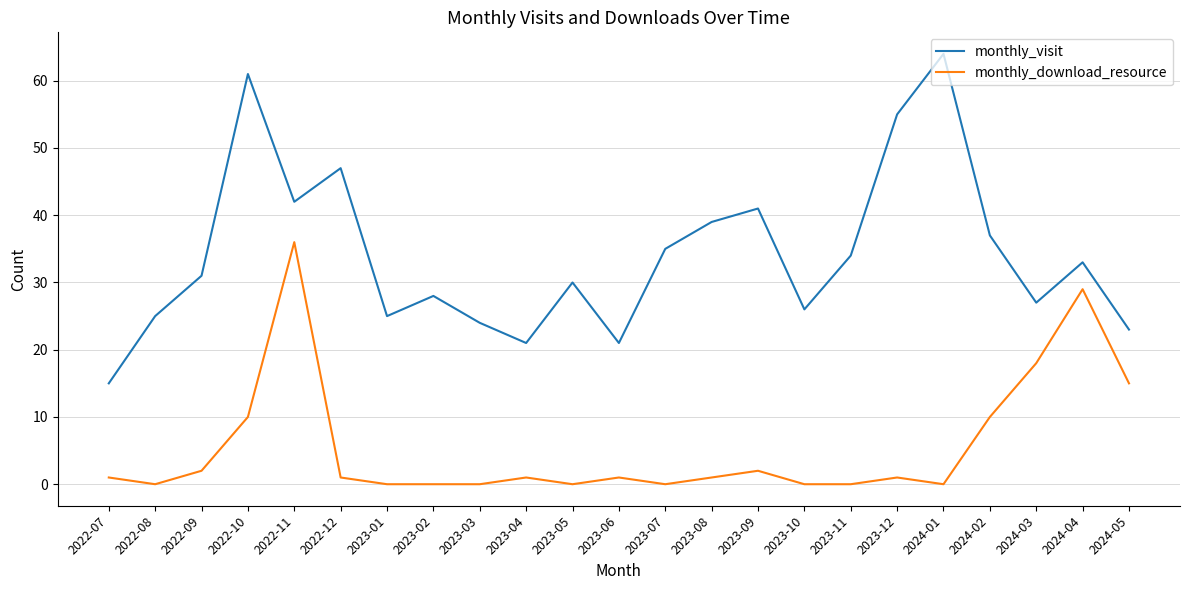

True or false: monthly_visit has a value of 22 at 2023-07.

False